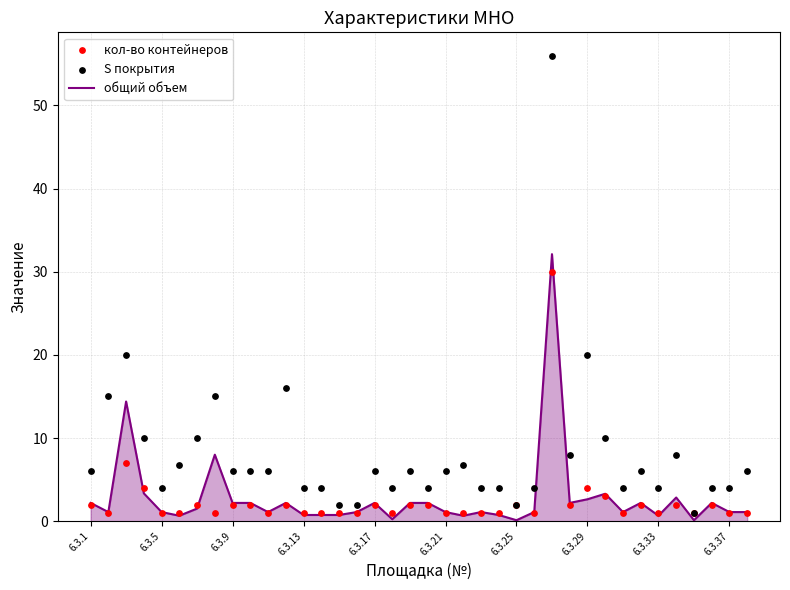

Which series has the largest Y range (max minus min)?

S покрытия